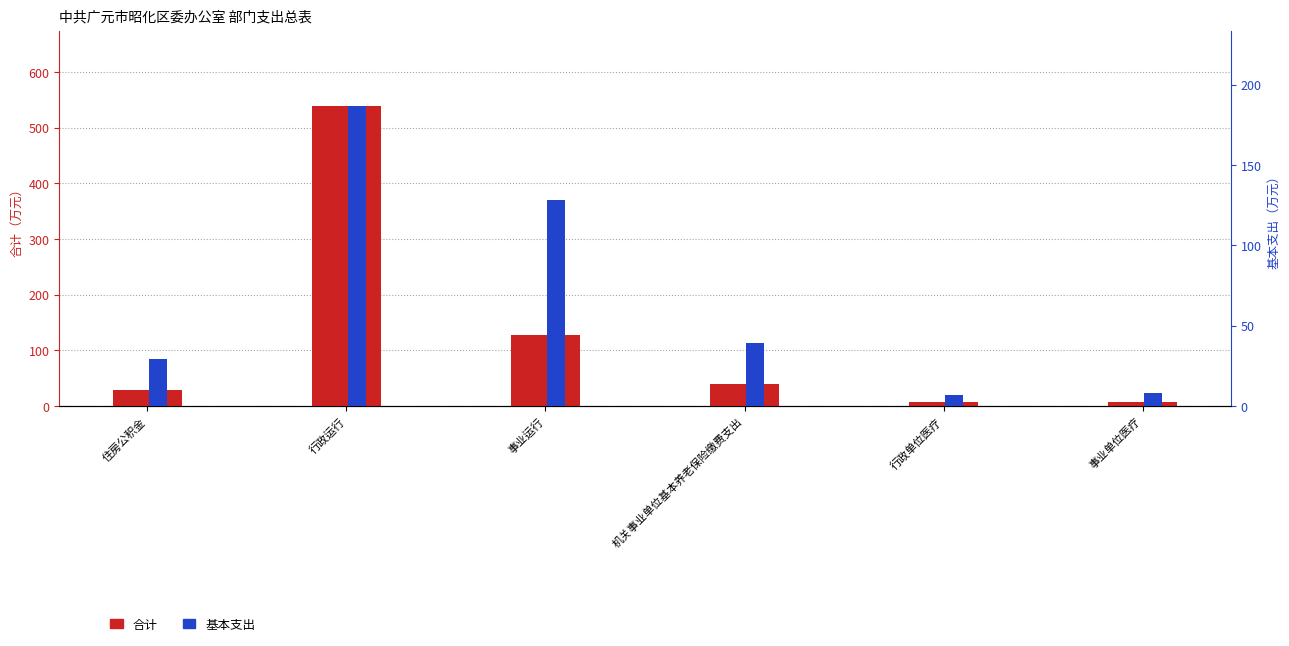

What position from the left is 机关事业单位基本养老保险缴费支出?

4